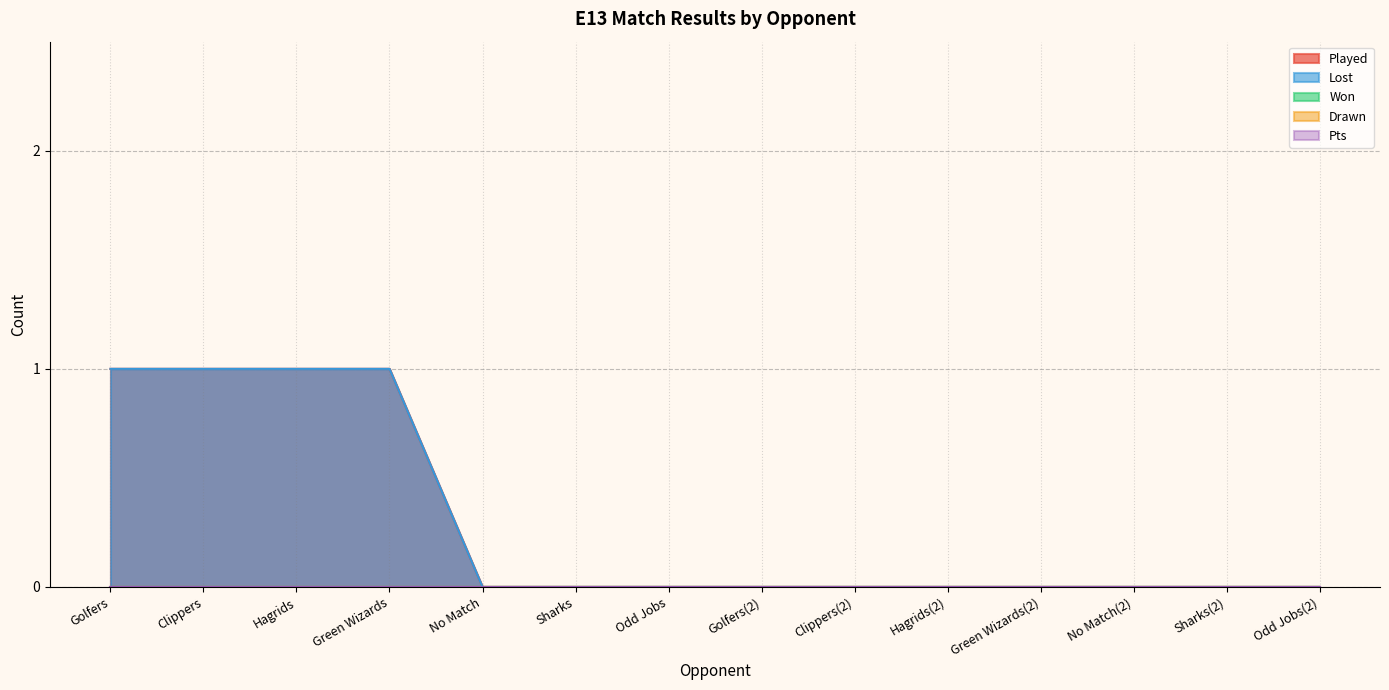

At Sharks, list the series in order from largest to smallest.

Played, Won, Drawn, Lost, Pts